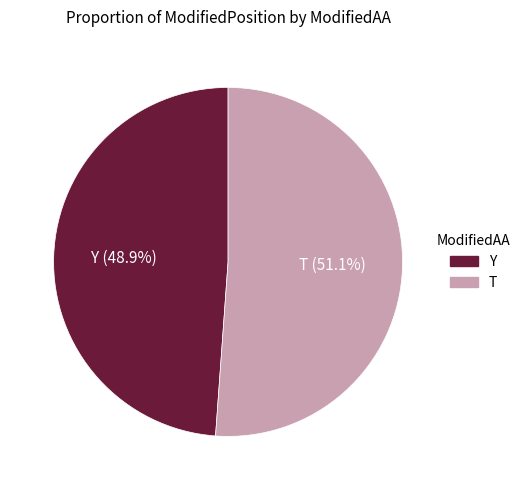

What portion of the pie excludes Y?

51.1%